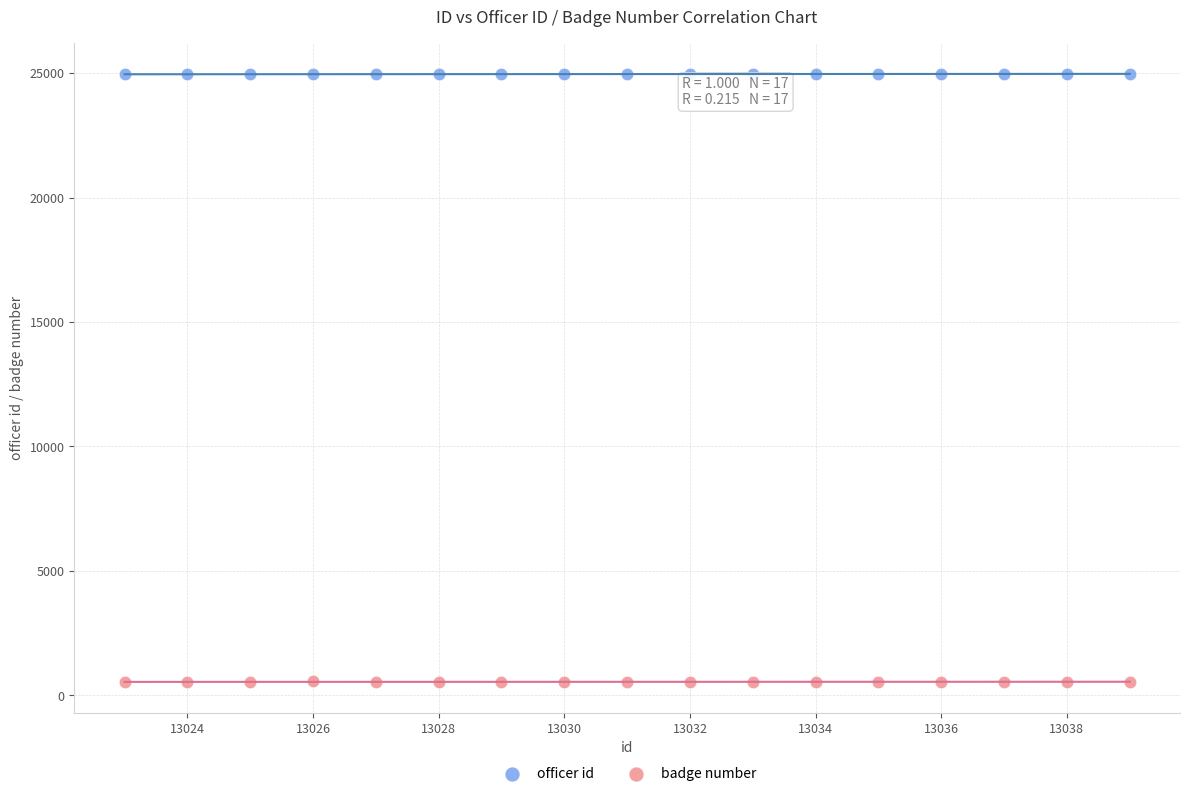

Which series reaches the minimum Y coordinate?

badge number